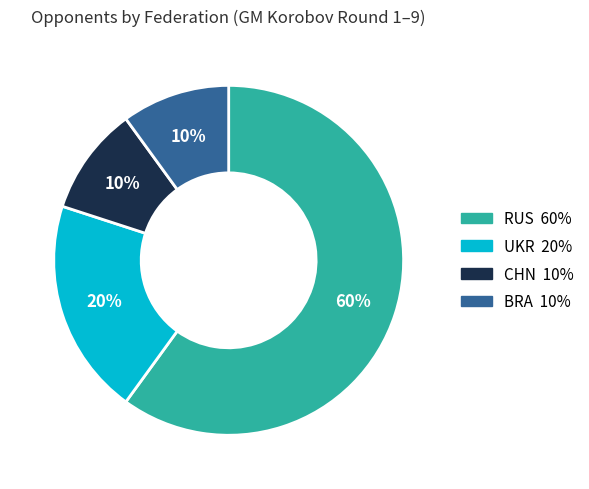

Is there a majority slice in this chart?

Yes